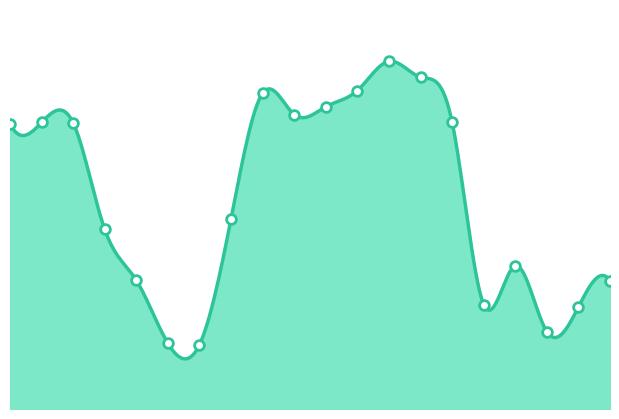

Approximately how many times larger is the value at Under 5 compared to 18-19?

2.2